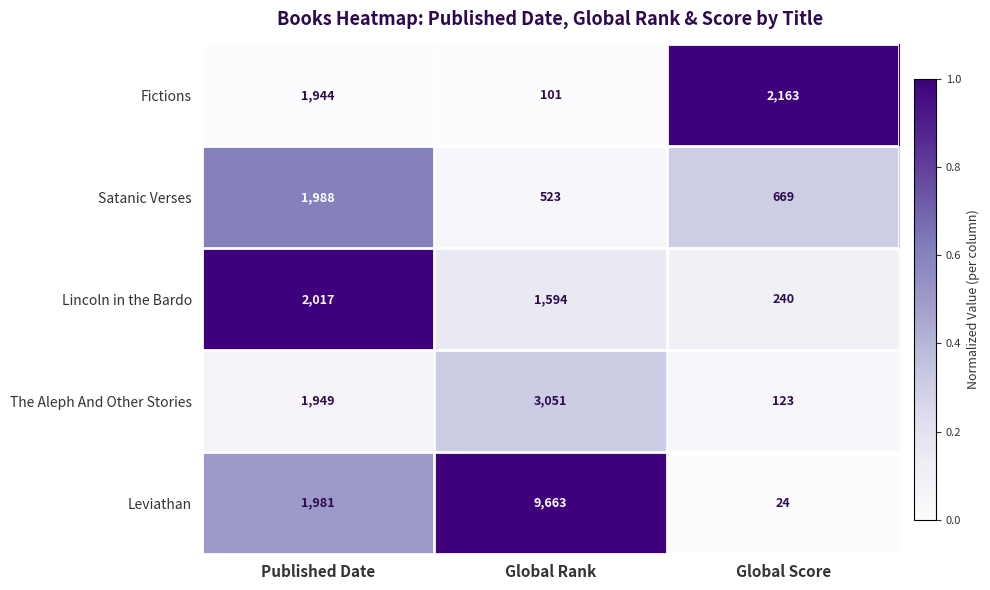

What is the spread (max minus min) of values at Global Rank?

9562